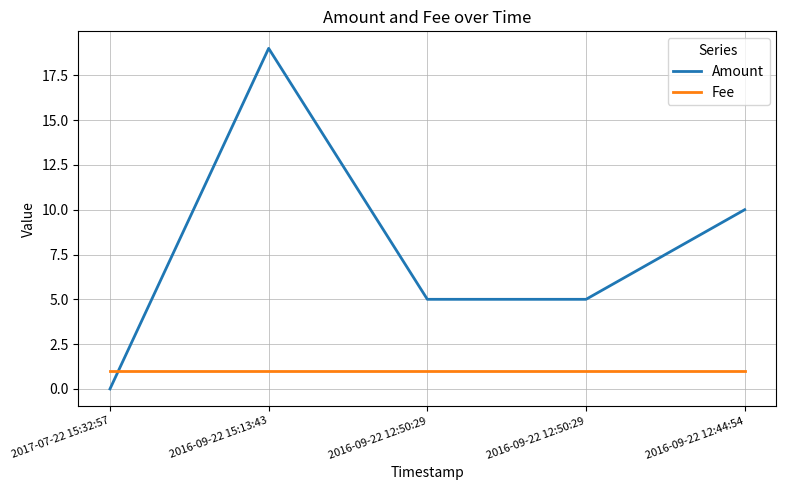

What is the sum of the Amount values at 2016-09-22 12:50:29 and 2016-09-22 15:13:43?

24